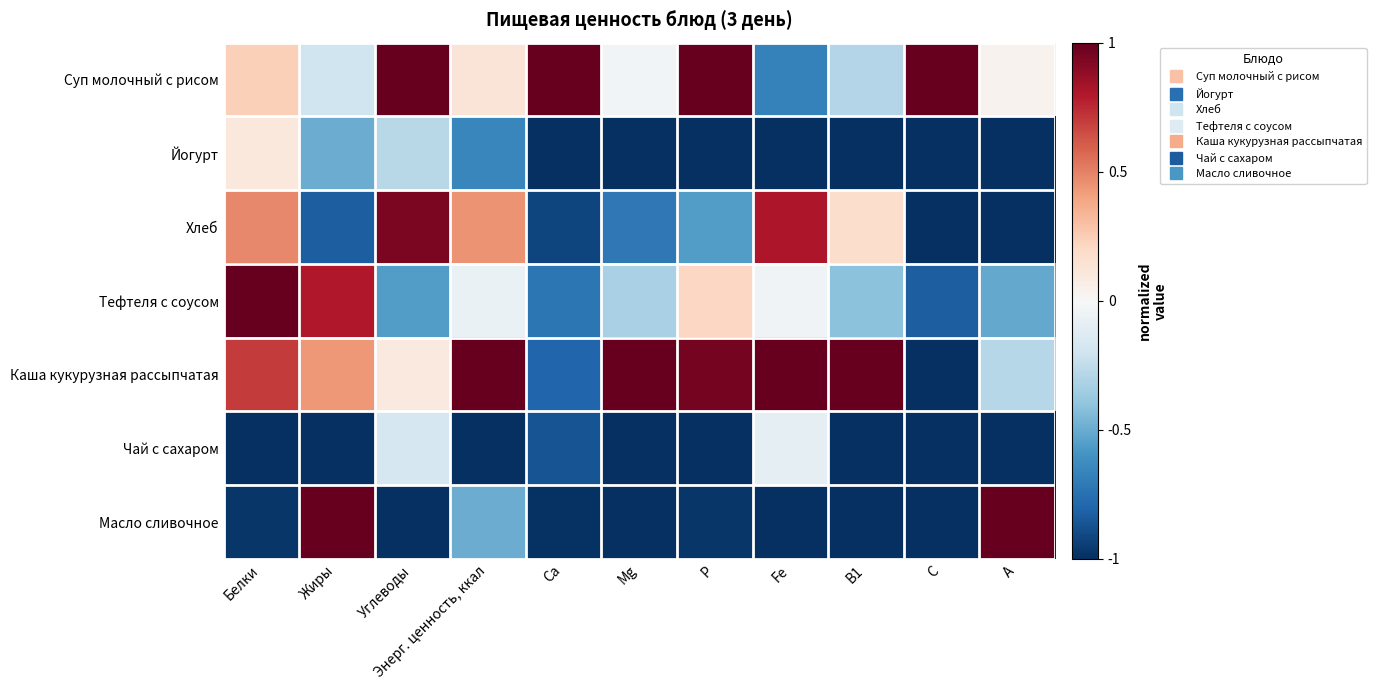

Reading left to right, list all the values displayed in this chart.

Суп молочный с рисом: Белки=0.2	Жиры=-0.2	Углеводы=1.0	Энерг. ценность, ккал=0.1	Са=1.0	Mg=-0.0	Р=1.0	Fe=-0.7	В1=-0.3	С=1.0	А=0.0
Йогурт: Белки=0.1	Жиры=-0.5	Углеводы=-0.3	Энерг. ценность, ккал=-0.7	Са=-1.0	Mg=-1.0	Р=-1.0	Fe=-1.0	В1=-1.0	С=-1.0	А=-1.0
Хлеб: Белки=0.5	Жиры=-0.8	Углеводы=0.9	Энерг. ценность, ккал=0.4	Са=-0.9	Mg=-0.7	Р=-0.6	Fe=0.8	В1=0.2	С=-1.0	А=-1.0
Тефтеля с соусом: Белки=1.0	Жиры=0.8	Углеводы=-0.6	Энерг. ценность, ккал=-0.1	Са=-0.7	Mg=-0.3	Р=0.2	Fe=-0.0	В1=-0.4	С=-0.8	А=-0.5
Каша кукурузная рассыпчатая: Белки=0.7	Жиры=0.4	Углеводы=0.1	Энерг. ценность, ккал=1.0	Са=-0.8	Mg=1.0	Р=1.0	Fe=1.0	В1=1.0	С=-1.0	А=-0.3
Чай с сахаром: Белки=-1.0	Жиры=-1.0	Углеводы=-0.2	Энерг. ценность, ккал=-1.0	Са=-0.9	Mg=-1.0	Р=-1.0	Fe=-0.1	В1=-1.0	С=-1.0	А=-1.0
Масло сливочное: Белки=-1.0	Жиры=1.0	Углеводы=-1.0	Энерг. ценность, ккал=-0.5	Са=-1.0	Mg=-1.0	Р=-1.0	Fe=-1.0	В1=-1.0	С=-1.0	А=1.0